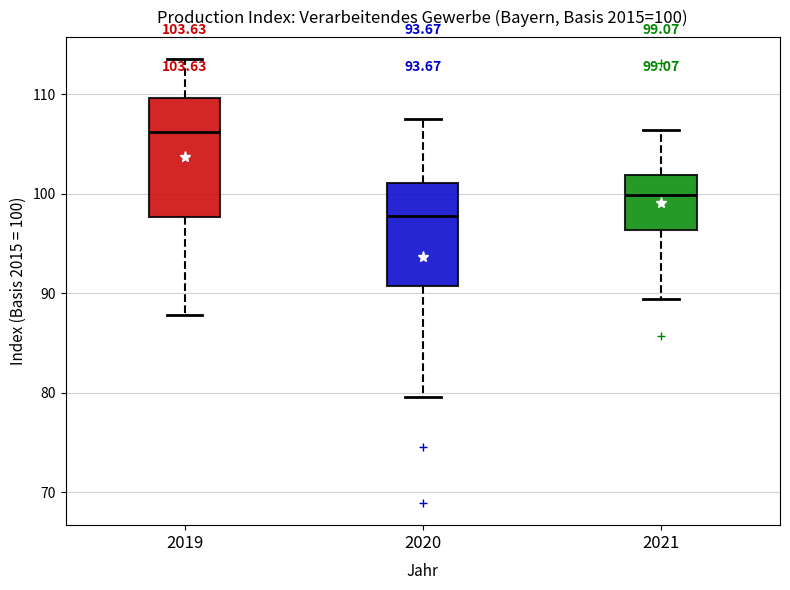

Which box has the lowest median line?

2020